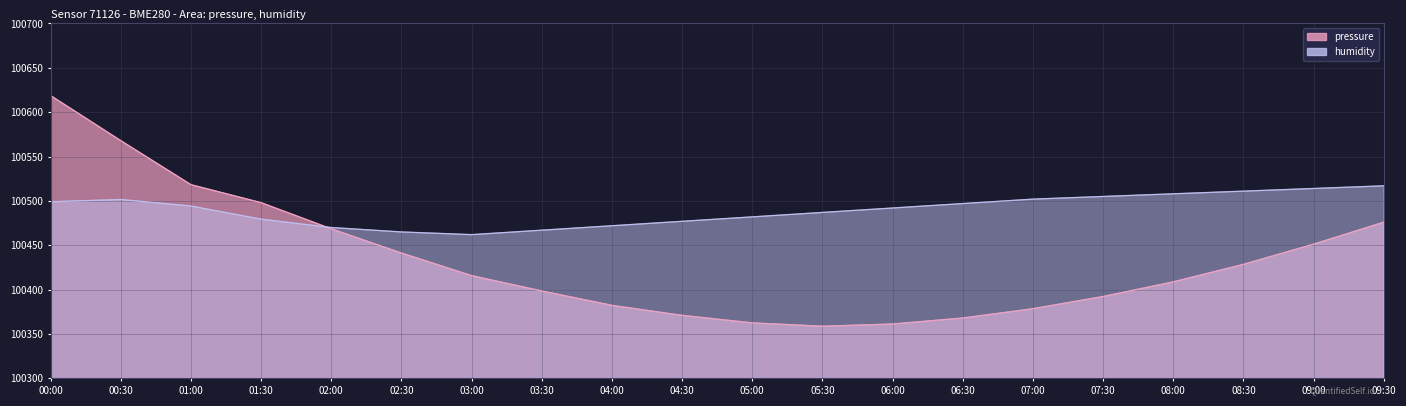

How many lines are shown in the chart?

2